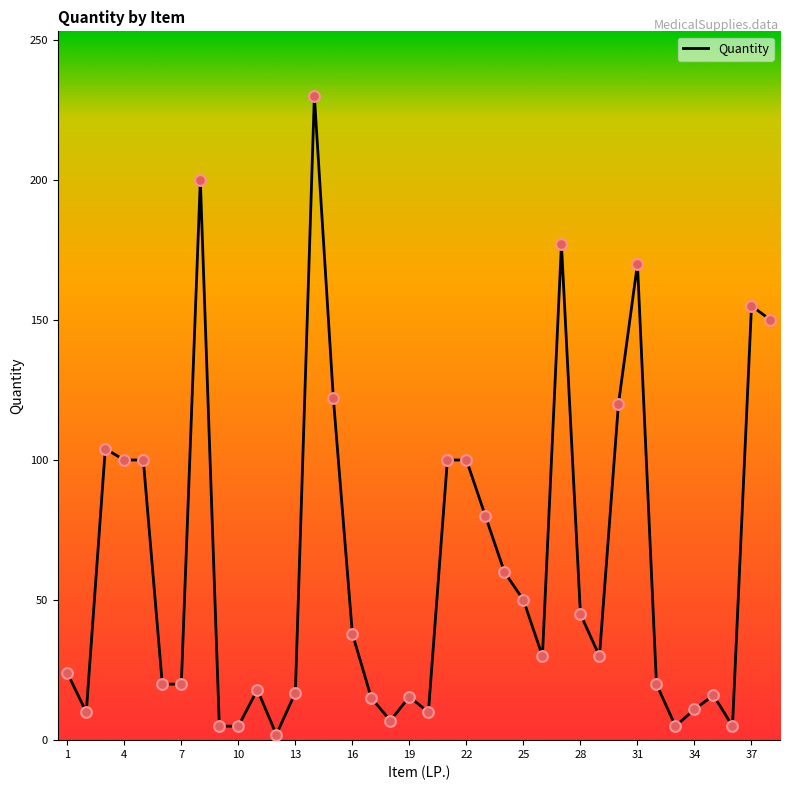

What is the greatest value displayed?

230.0